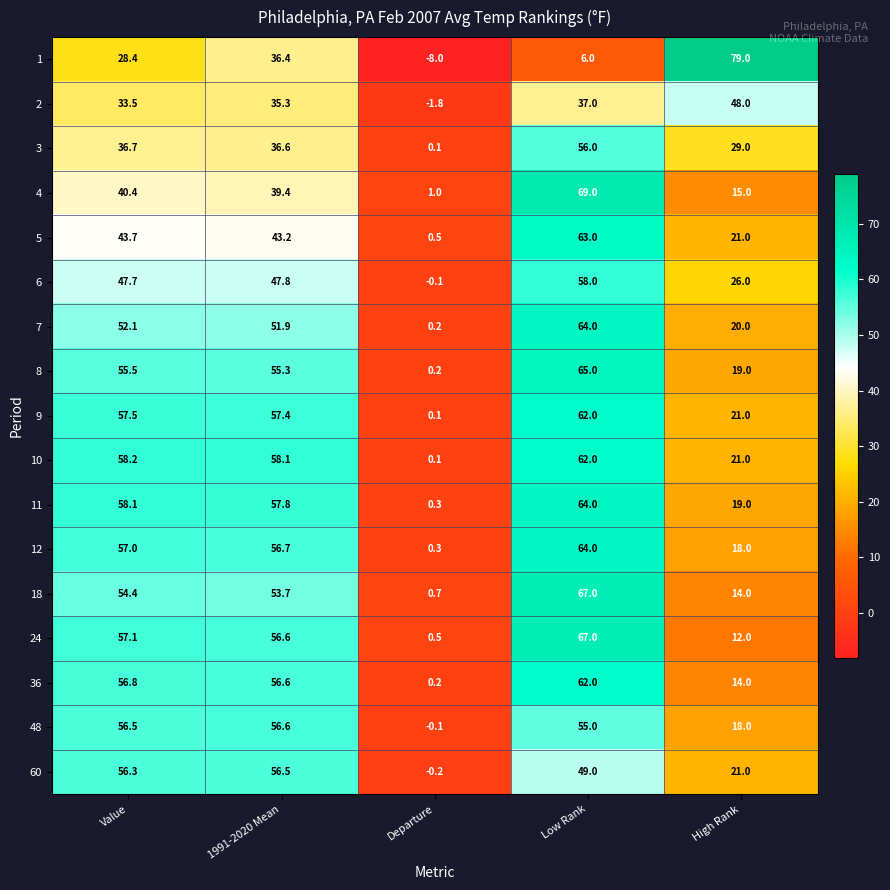

What is the maximum value shown in the chart?

79.0